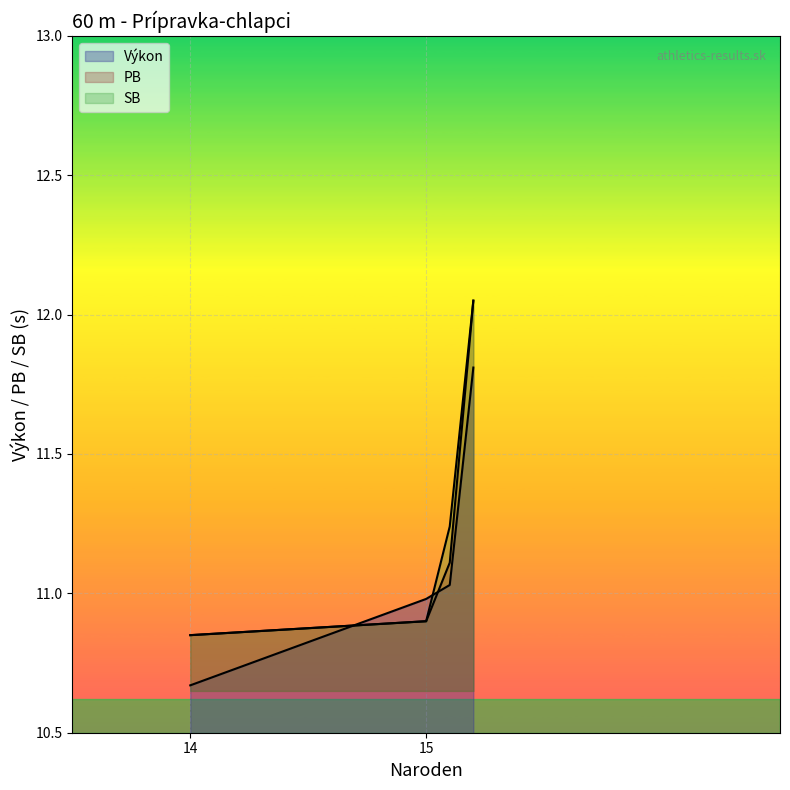

How many lines are shown in the chart?

3